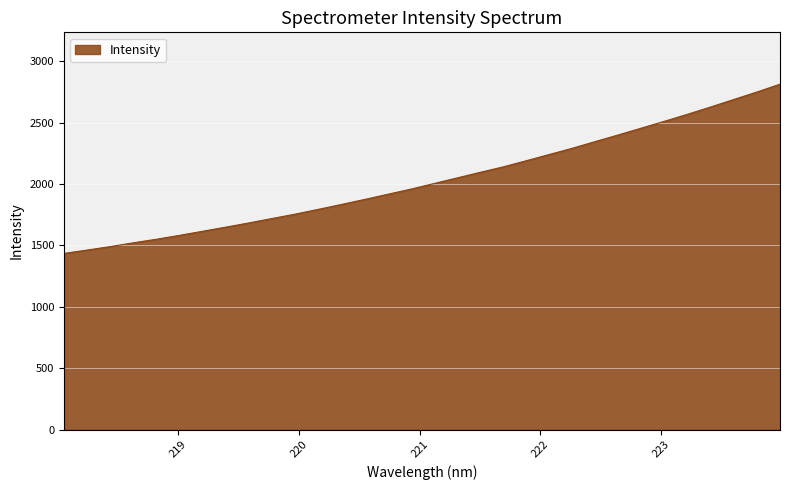

What is the smallest value displayed?

1435.0